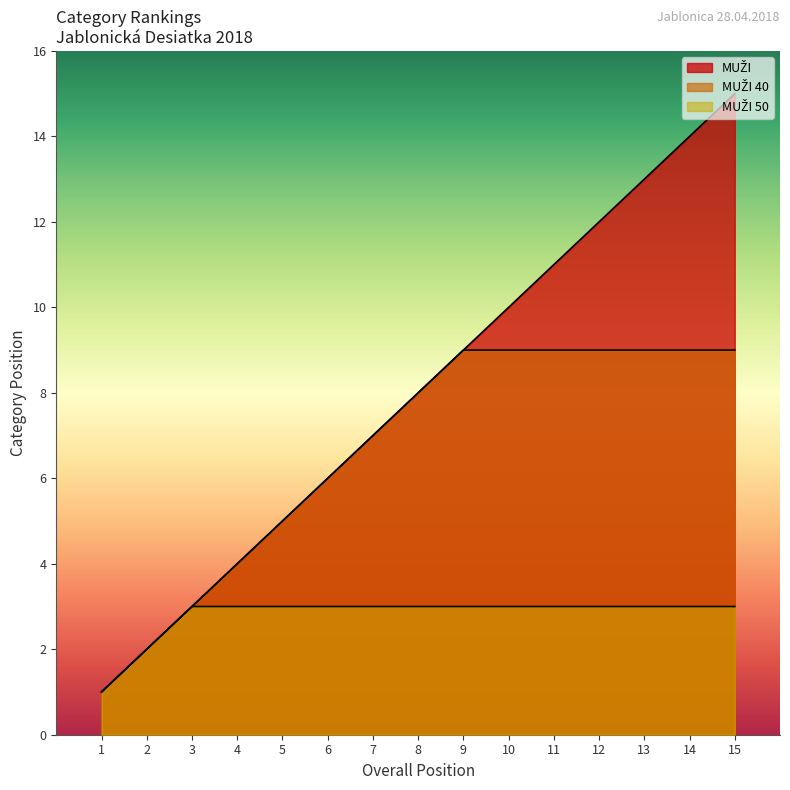

How many lines are shown in the chart?

3